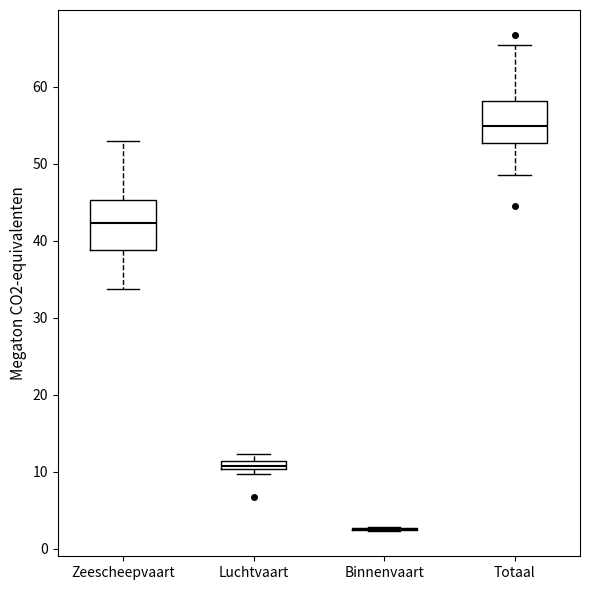

Comparing the boxes themselves (not the whiskers), which one is the tallest?

Zeescheepvaart